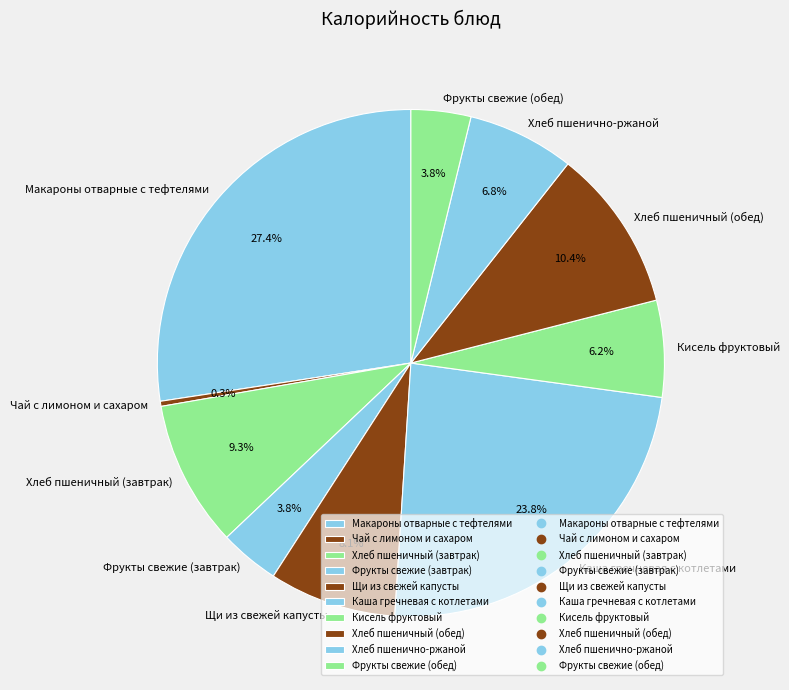

Does Чай с лимоном и сахаром account for over 50% of the chart?

No